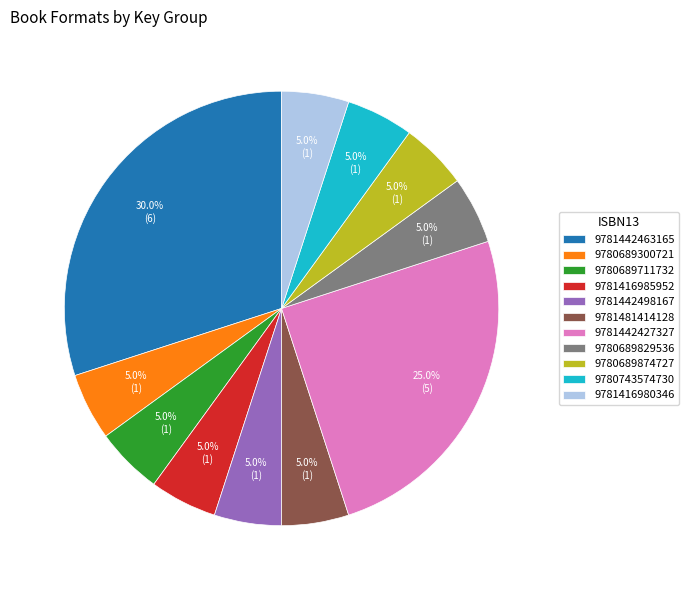

What is the largest slice in the pie chart?

9781442463165